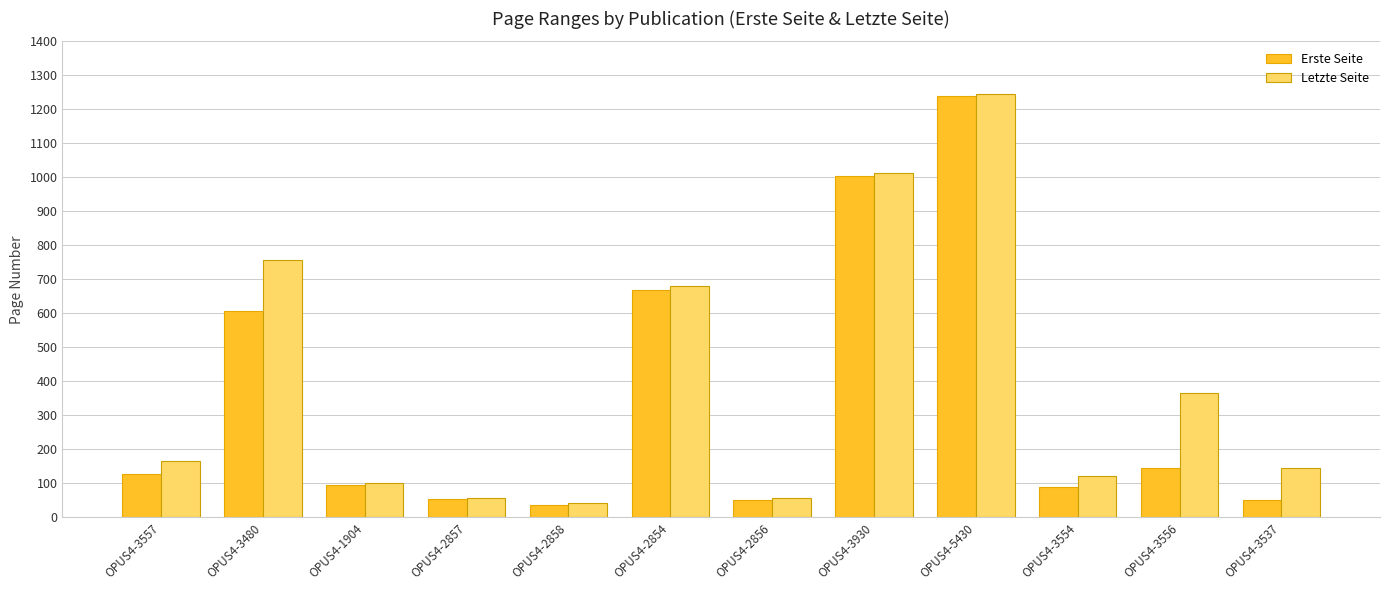

Between OPUS4-5430 and OPUS4-3554, which series saw the biggest shift?

Erste Seite